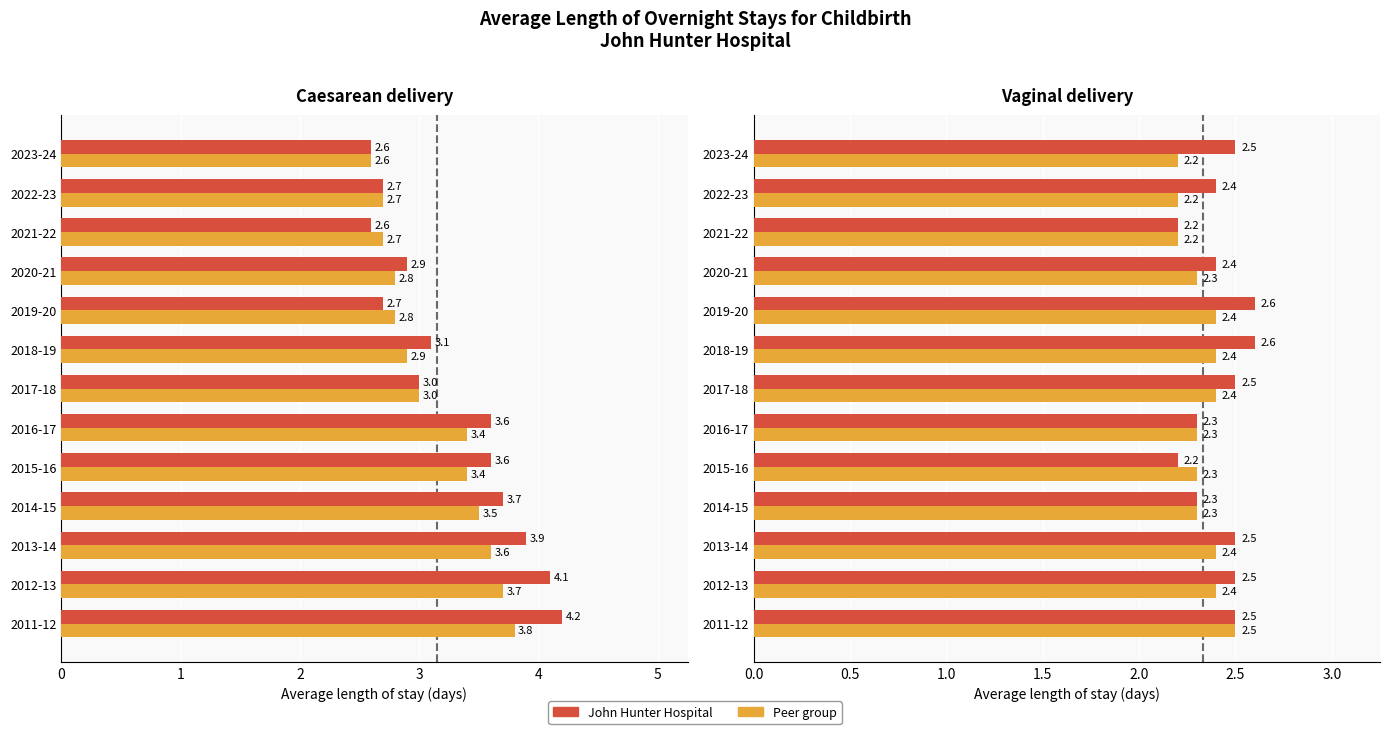

Between 2016-17 and 2020-21, which series saw the biggest shift?

John Hunter Hospital